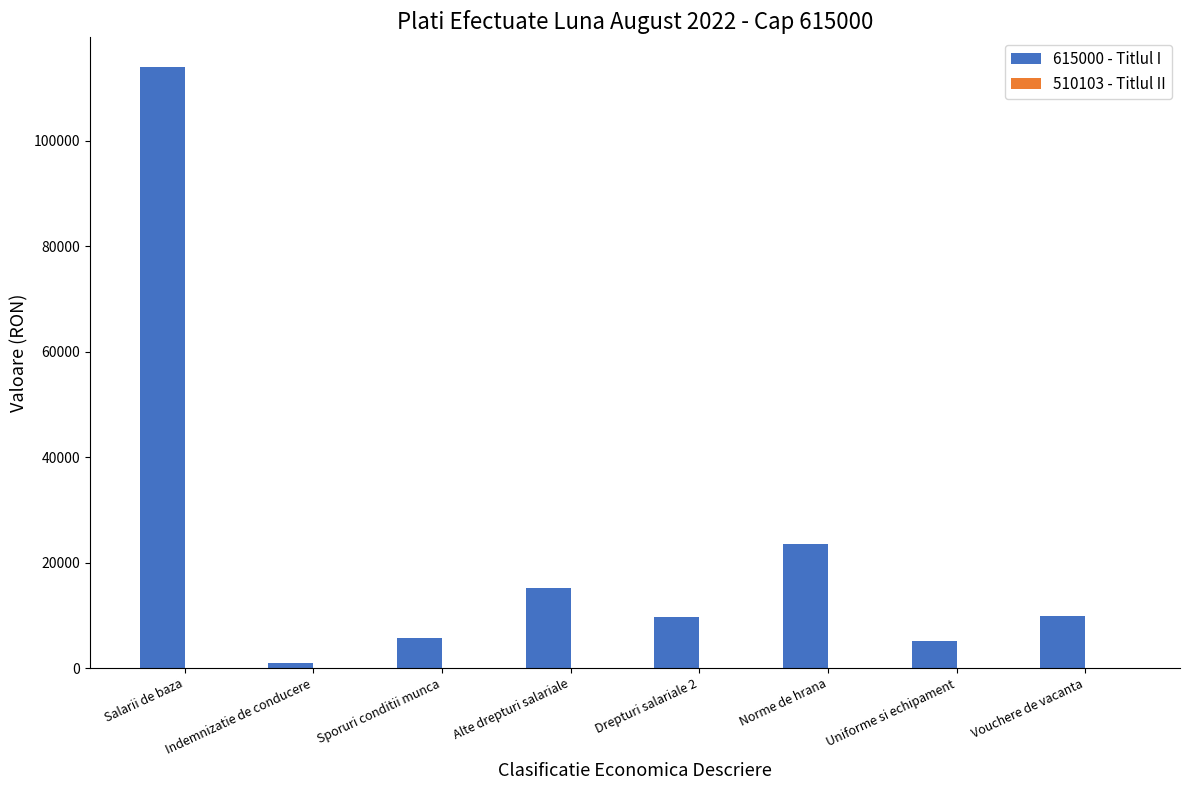

What is the label of the 1st bar from the right?

Vouchere de vacanta